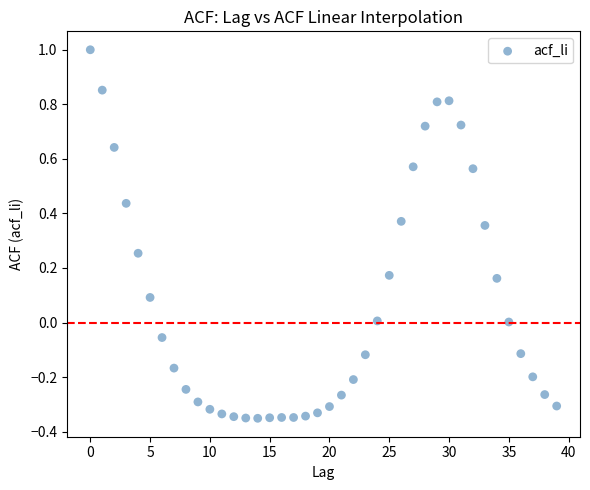

What is the range of Y values (max minus min)?

1.4